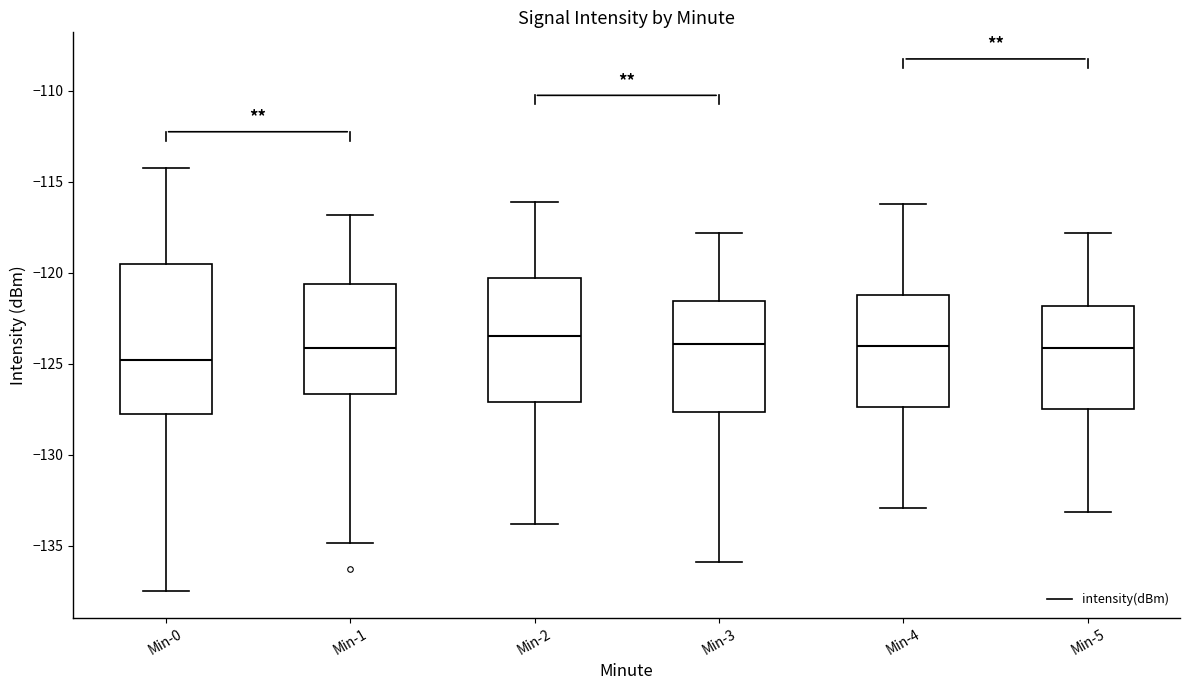

Which box is the tallest, from its lower edge to its upper edge?

Min-0